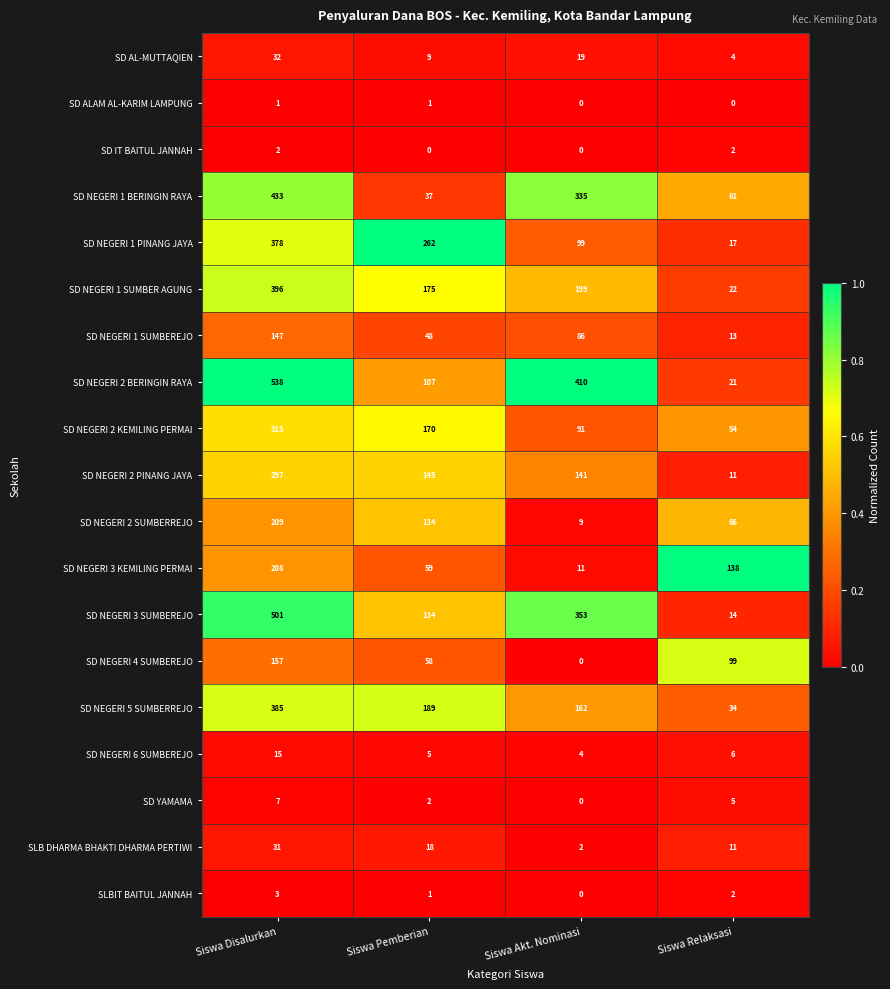

The SD NEGERI 3 KEMILING PERMAI series shows 59 at Siswa Pemberian. True or false?

True